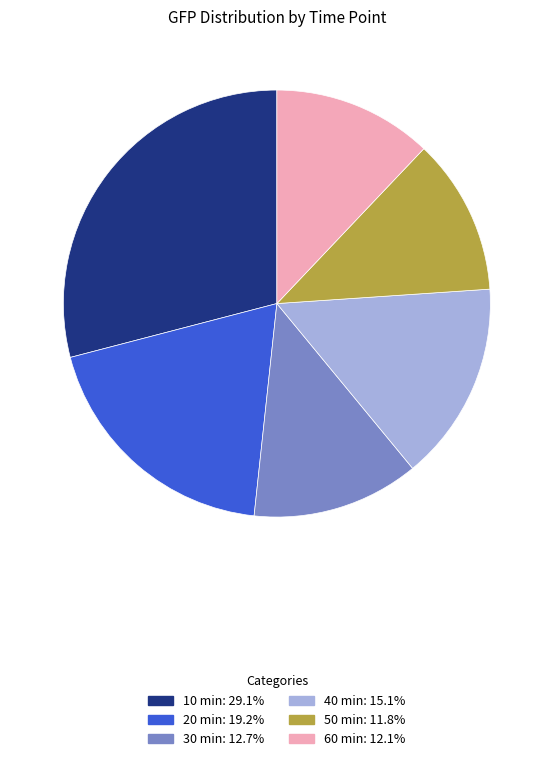

Do 20 min and 60 min together represent more than half of the pie?

No